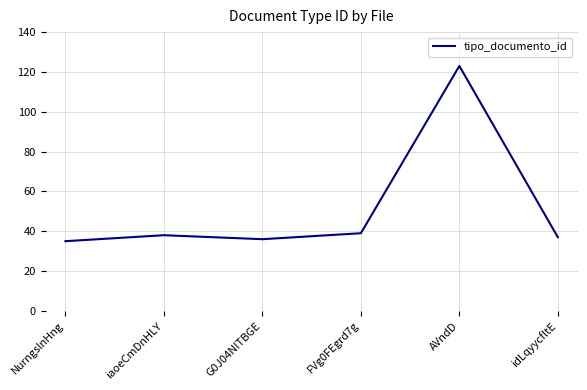

What is the smallest value displayed?

35